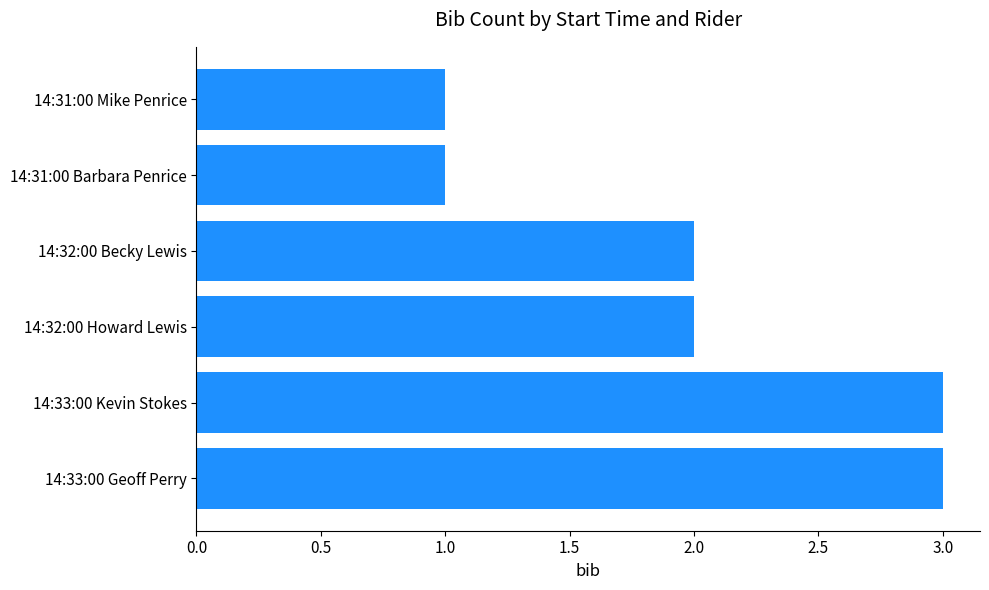

What is the sum of all values?

12